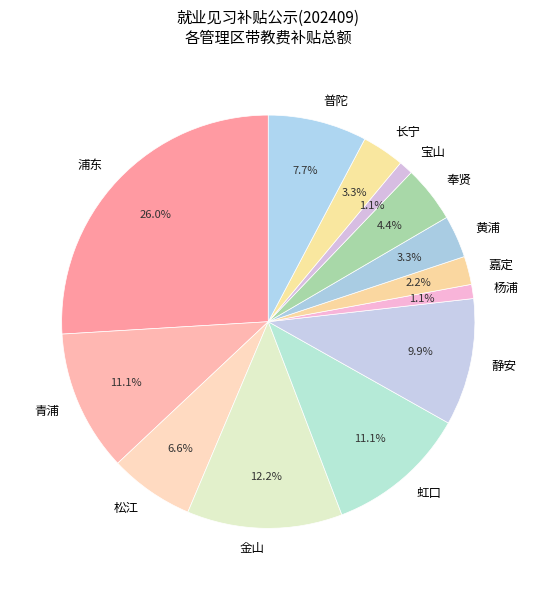

Count the number of slices in the pie.

13